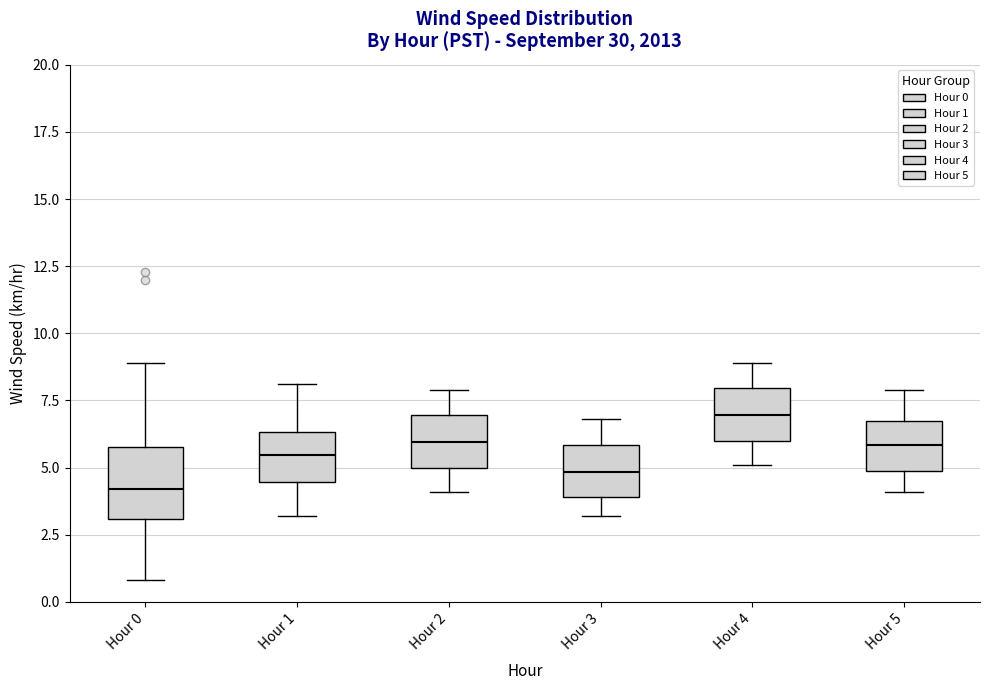

Where is the upper edge of the box for Hour 1 on the y-axis? The values are not printed on the chart, so give them approximately, as read against the axis.

6.5